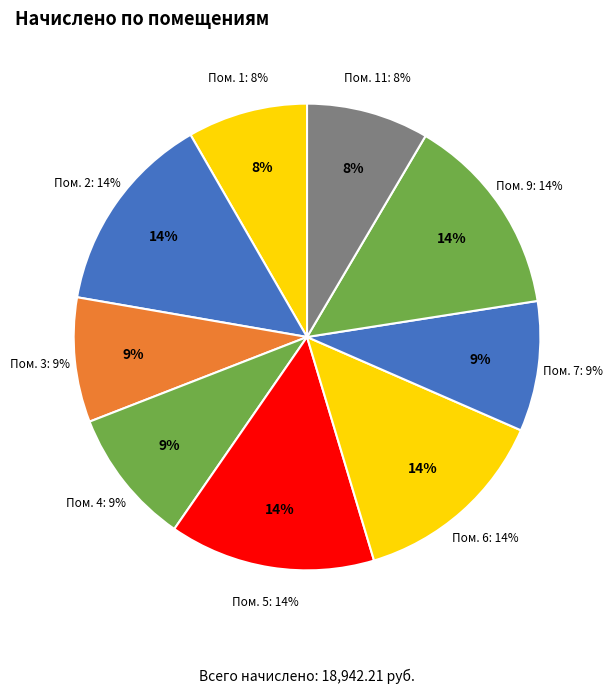

Does any single category account for the majority?

No